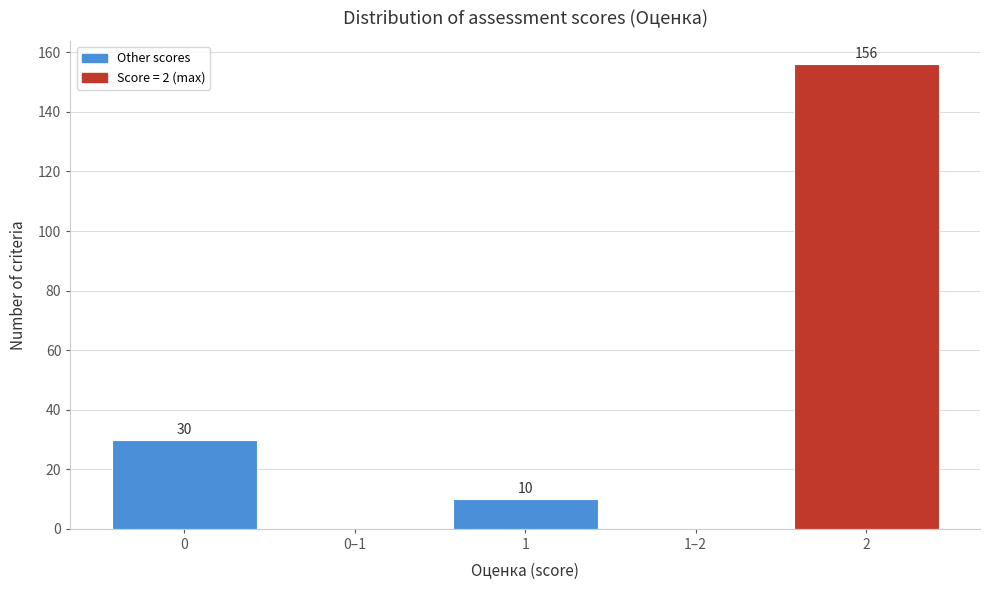

Reading left to right, extract all data points from this chart.

0=30	0–1=0	1=10	1–2=0	2=156